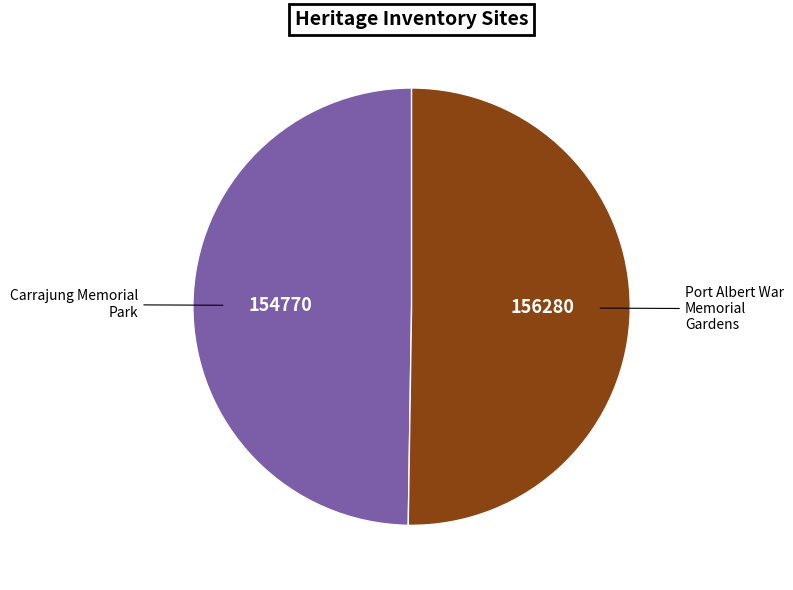

How many slices are in this pie chart?

2